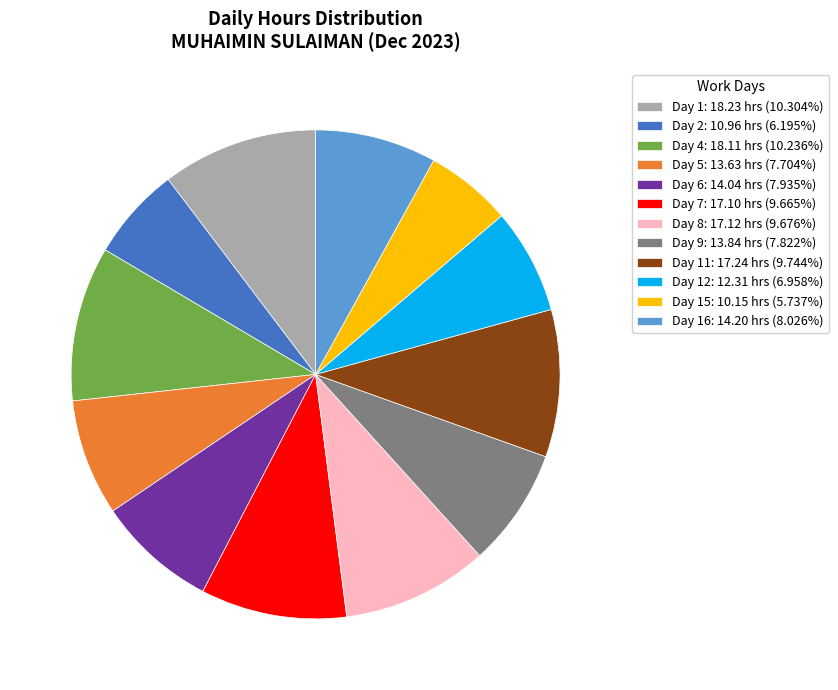

Do Day 15: 10.15 hrs (5.737%) and Day 9: 13.84 hrs (7.822%) together represent more than half of the pie?

No